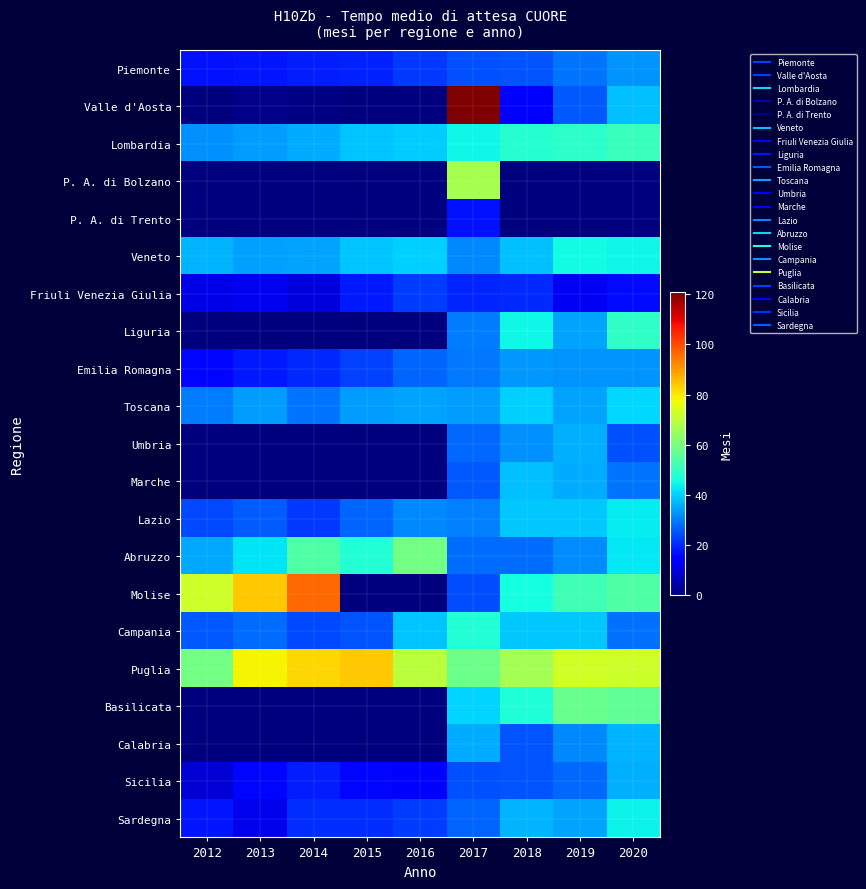

At which category is the sum across all series the highest?

2017